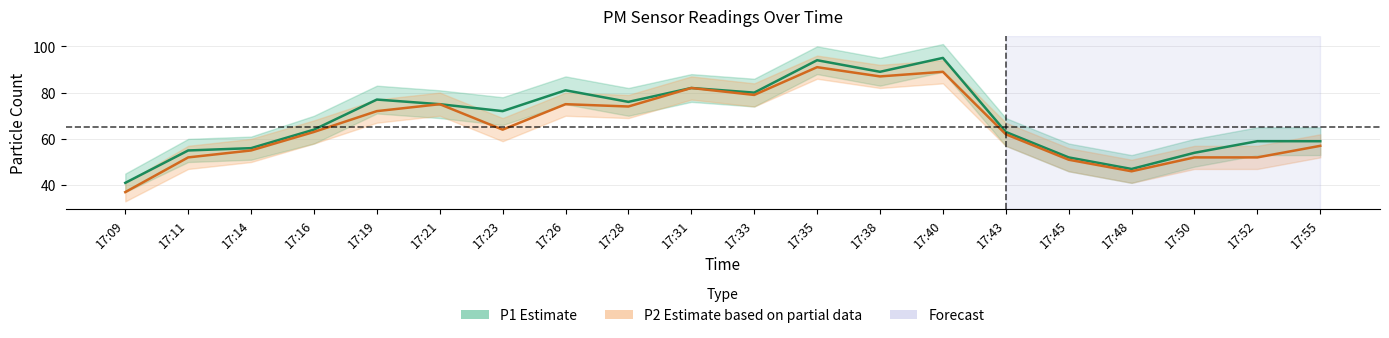

What is the sum of the P1 values at 17:45 and 17:50?

106